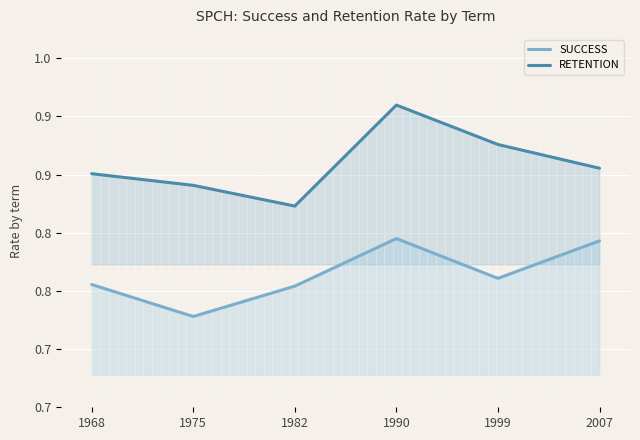

Reading left to right, what are all the values shown in this chart?

SUCCESS: 0.8	0.7	0.8	0.8	0.8	0.8
RETENTION: 0.9	0.8	0.8	0.9	0.9	0.9